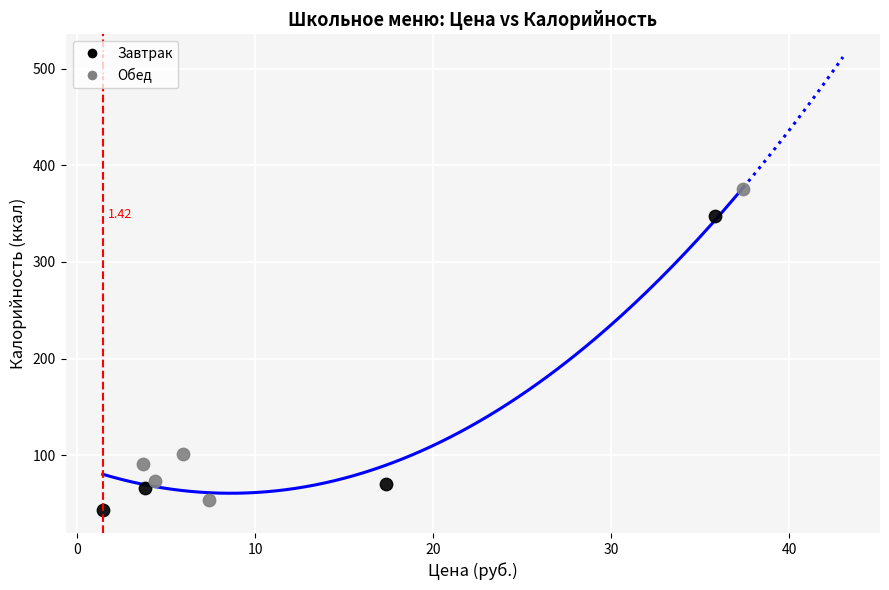

Which series reaches the maximum Y coordinate?

Обед